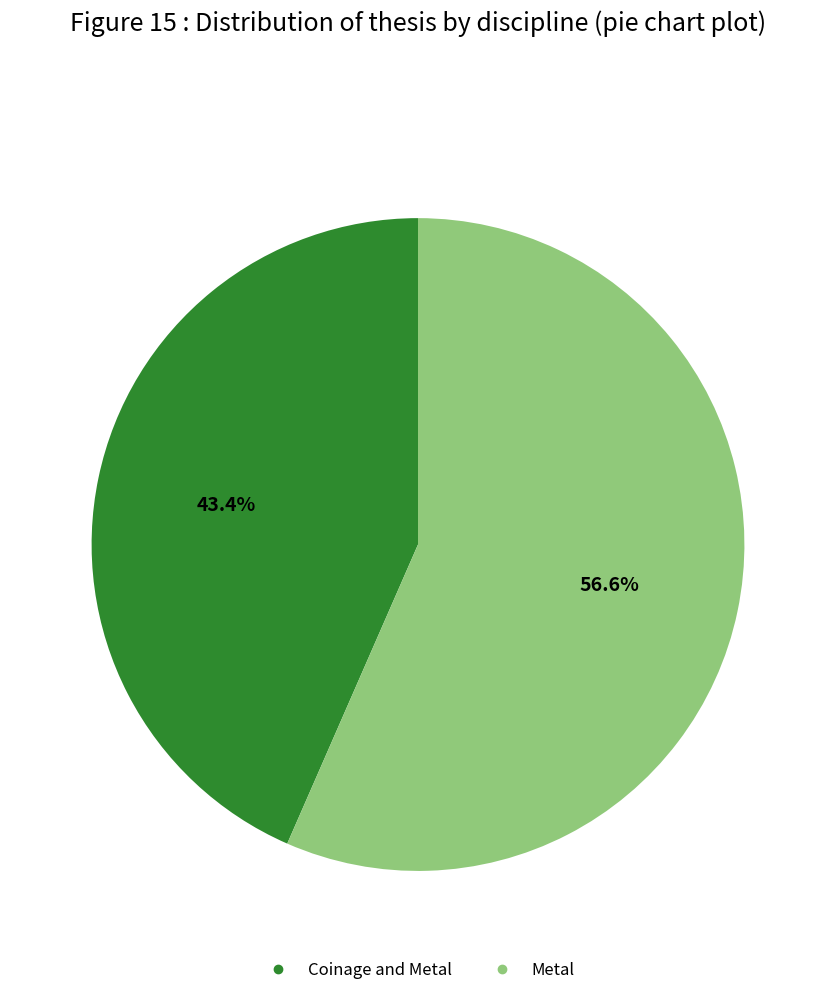

What is the ratio of the value at Coinage and Metal to the value at Metal?

0.8